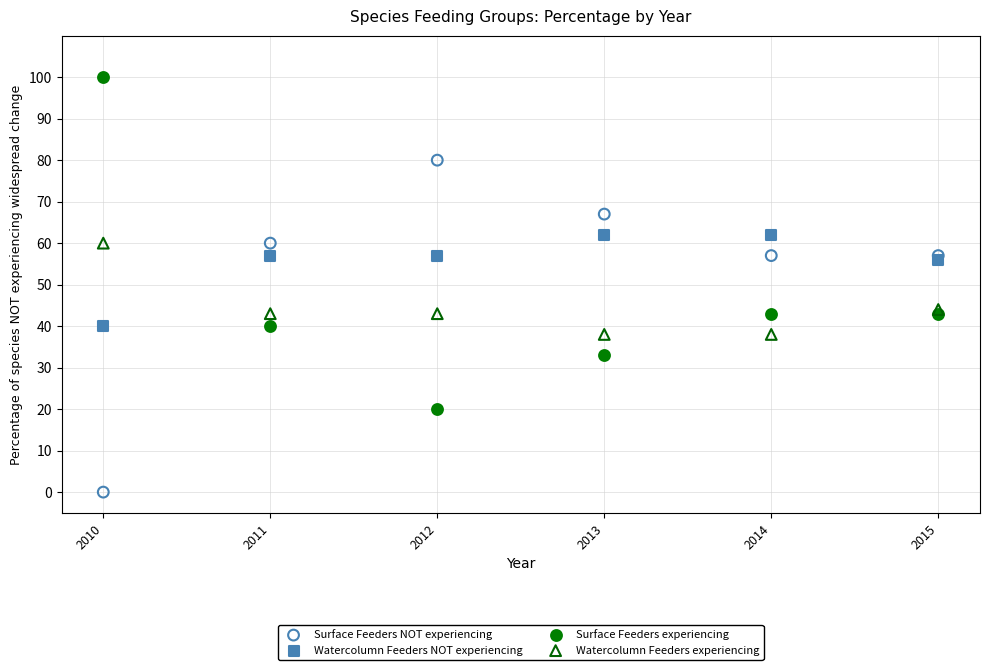

What are all the series names shown in the legend?

Surface Feeders NOT experiencing, Watercolumn Feeders NOT experiencing, Surface Feeders experiencing, Watercolumn Feeders experiencing